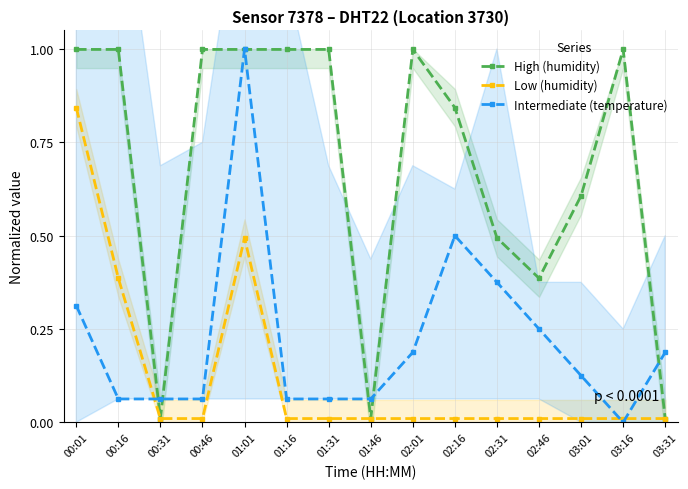

Where is the first local maximum for High (humidity)?

02:01